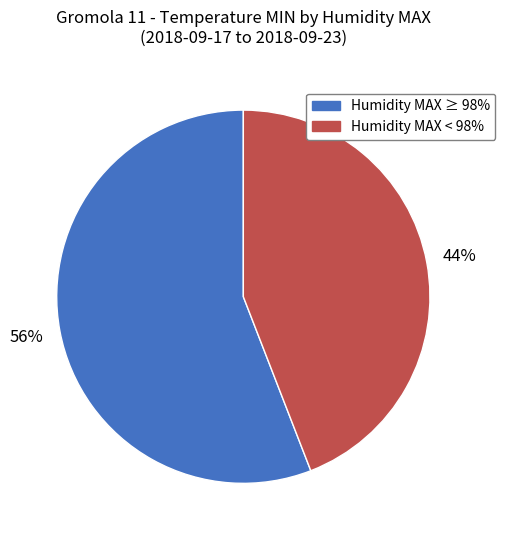

To the nearest percent, what is the average slice percentage?

50%